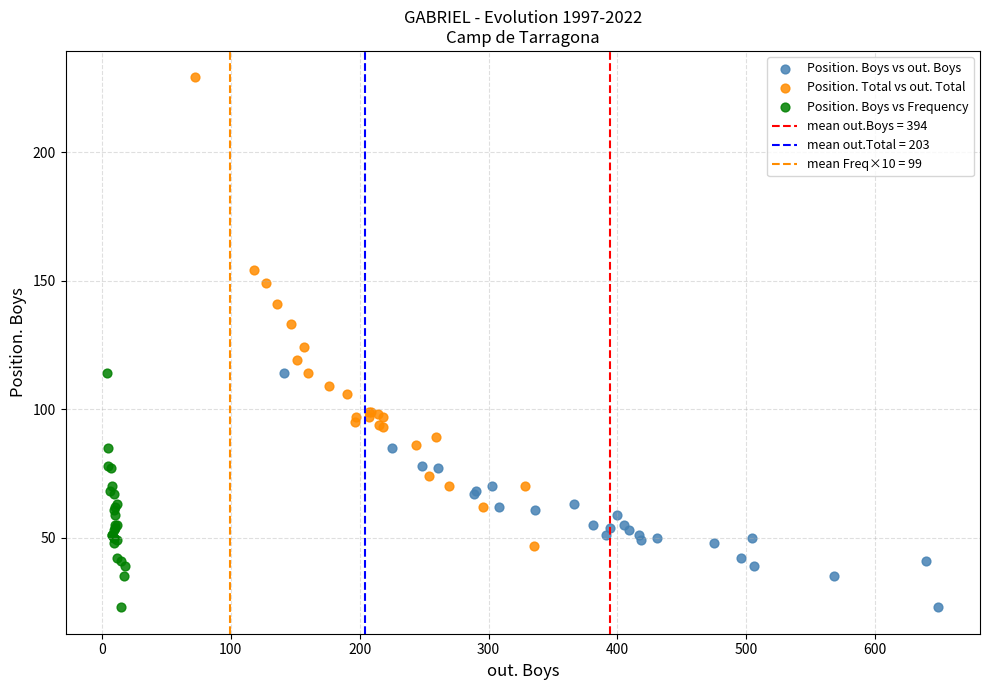

Which series has the widest spread of Y values?

Position. Total vs out. Total